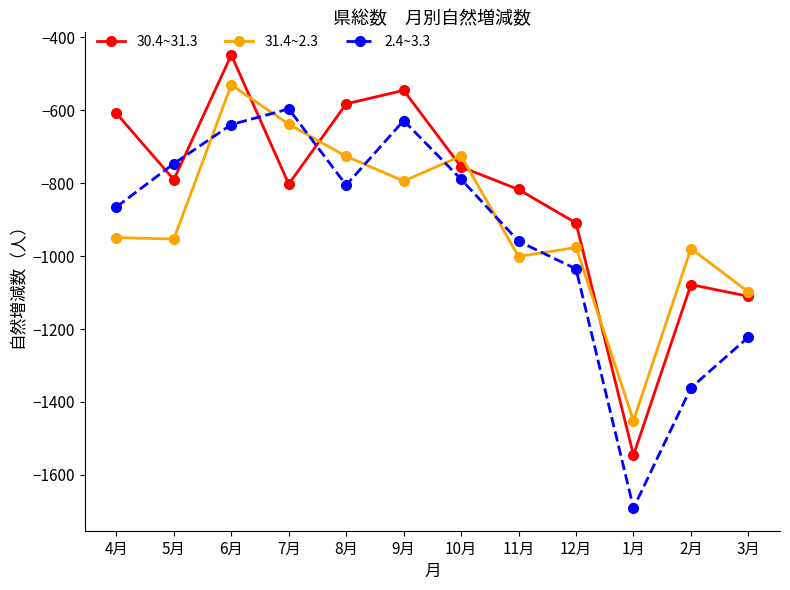

Which series ends up on top after the final intersection of 30.4~31.3 and 2.4~3.3?

30.4~31.3